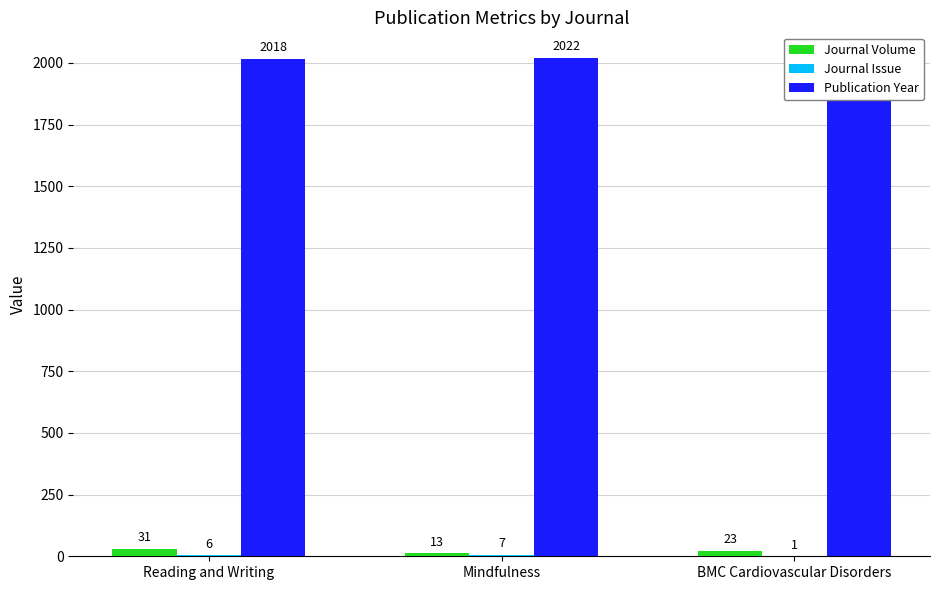

What are all the series names shown in the legend?

Journal Volume, Journal Issue, Publication Year